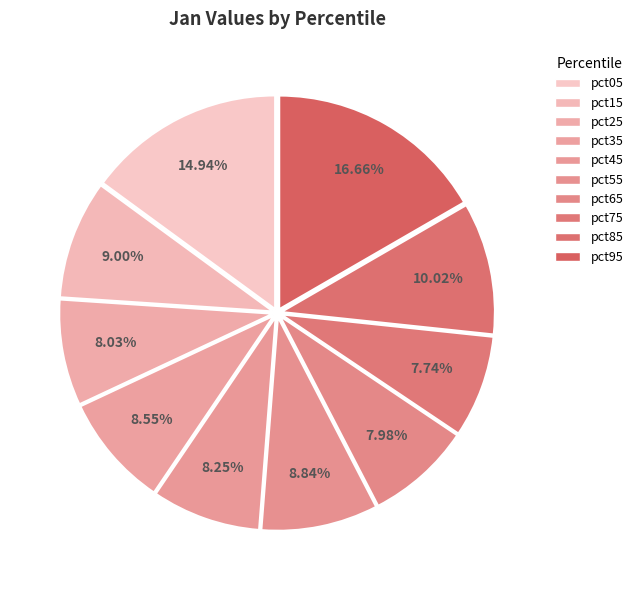

True or false: pct05 accounts for 21% of the total.

False